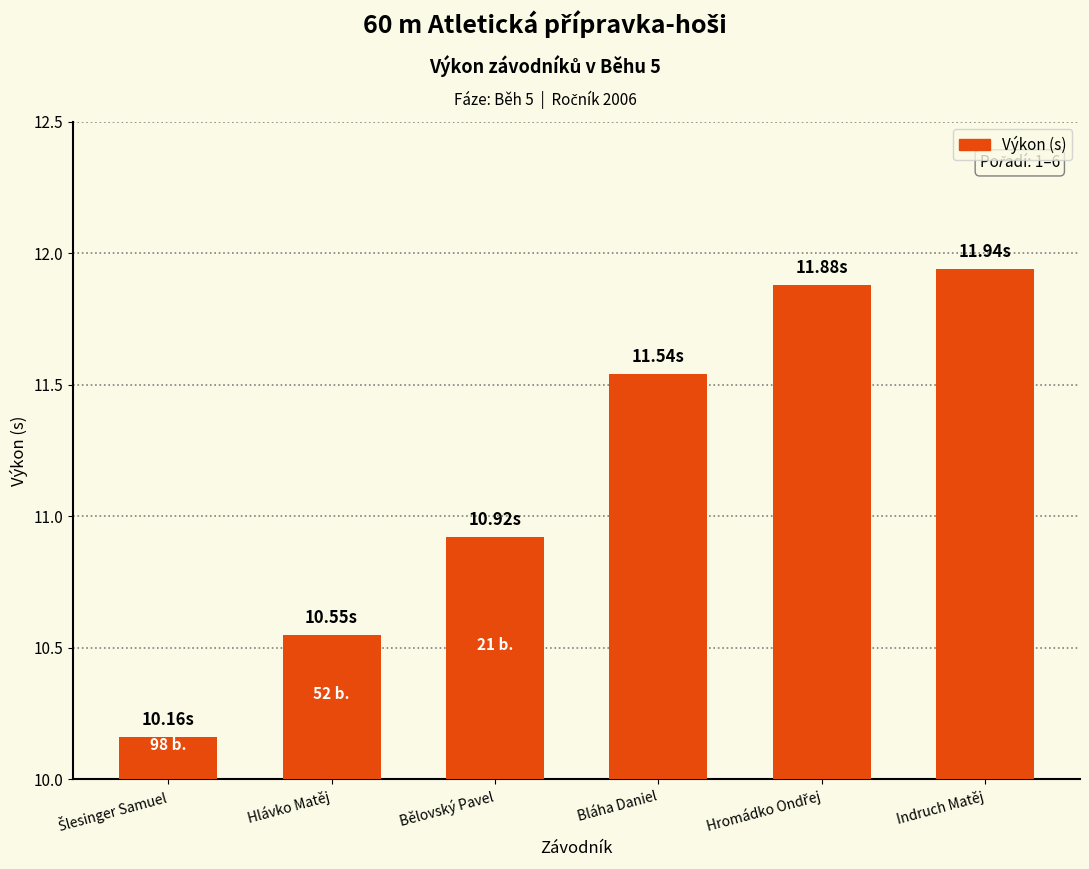

How many bars are there in total?

6